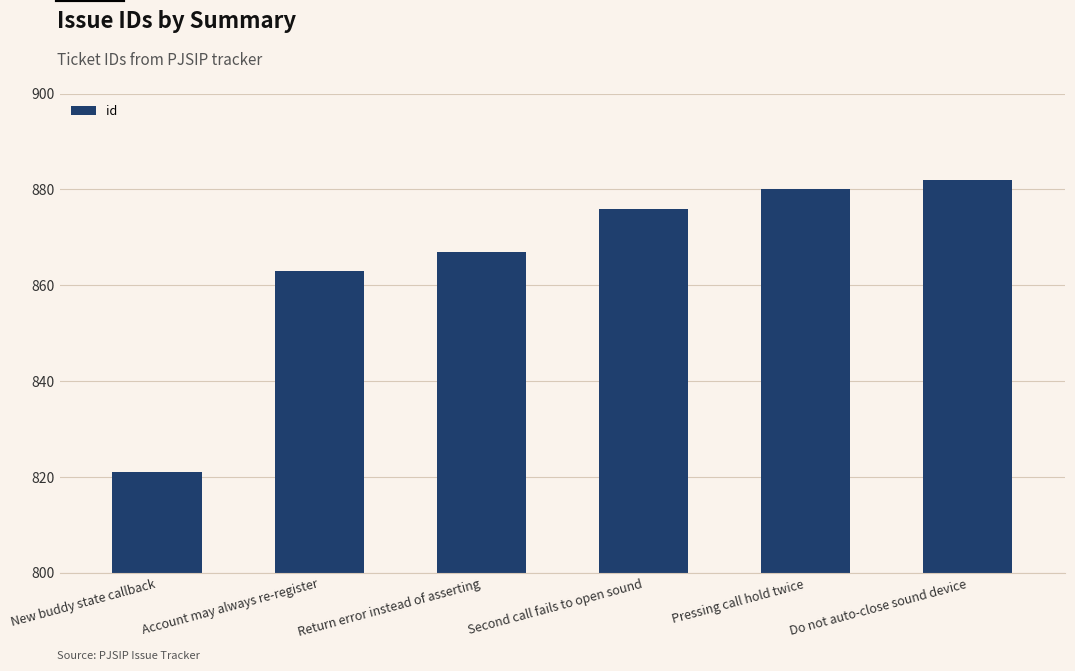

Between New buddy state callback and Return error instead of asserting, which is larger?

Return error instead of asserting